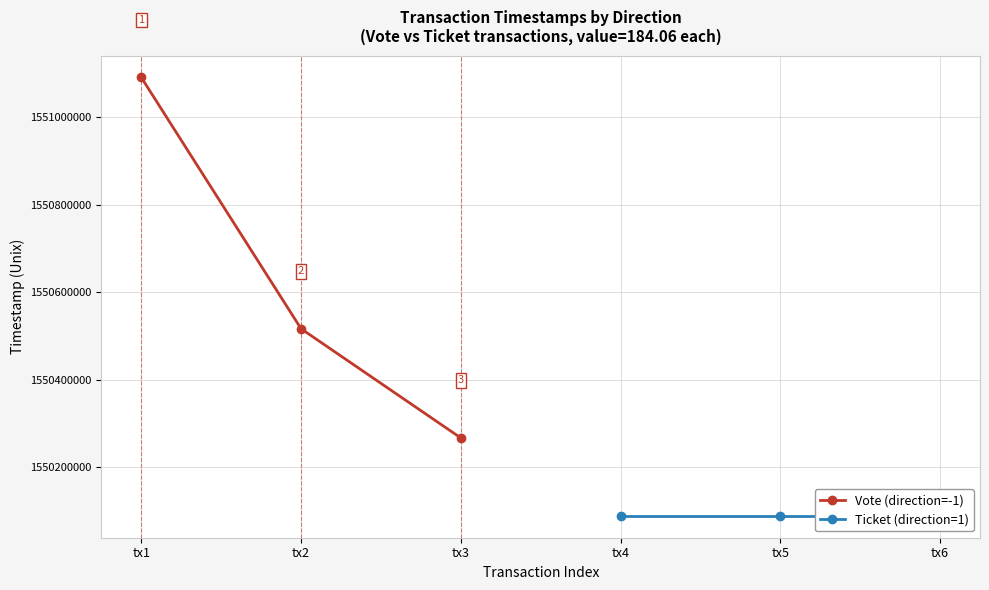

At which label does Vote (direction=-1) reach its minimum?

tx3